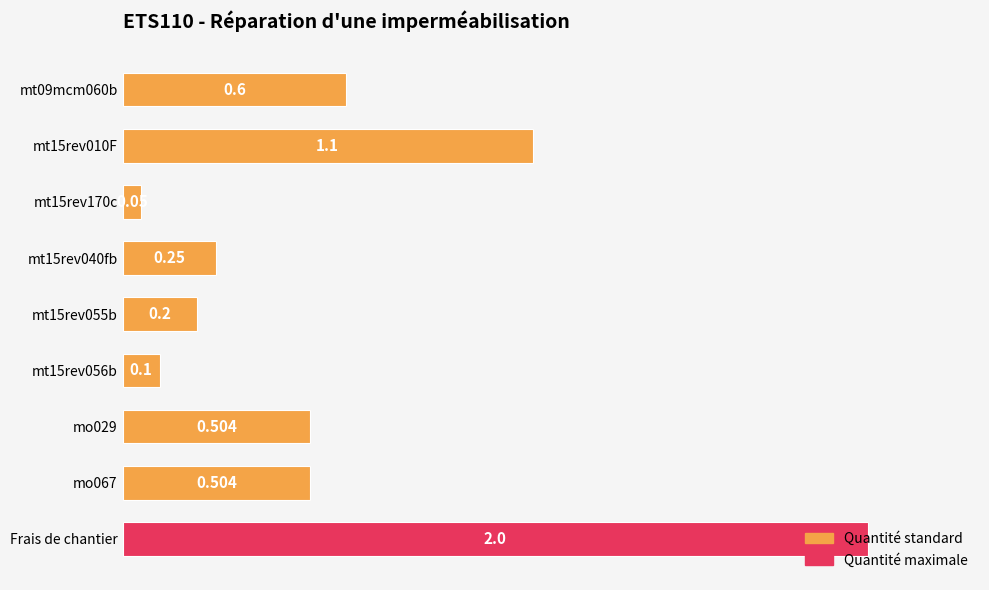

At which category does the chart reach its peak across all series?

Frais de chantier